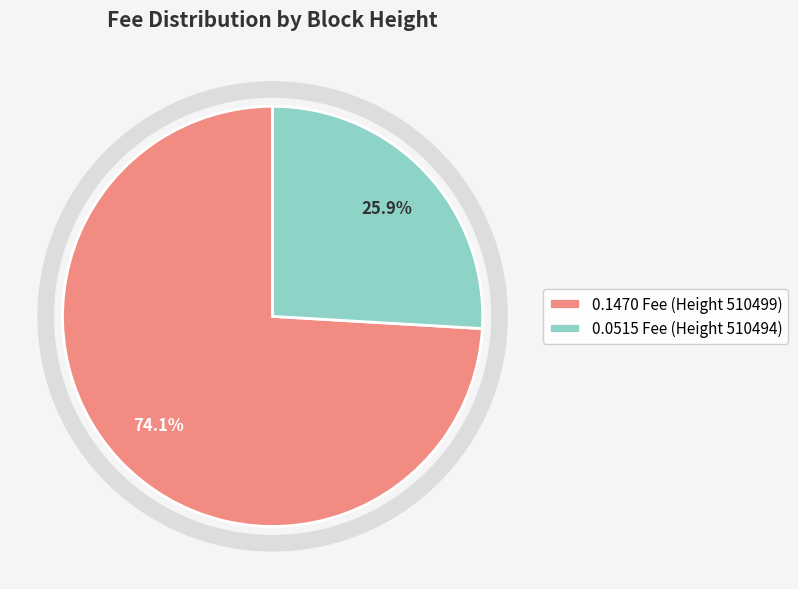

Count the number of slices in the pie.

2